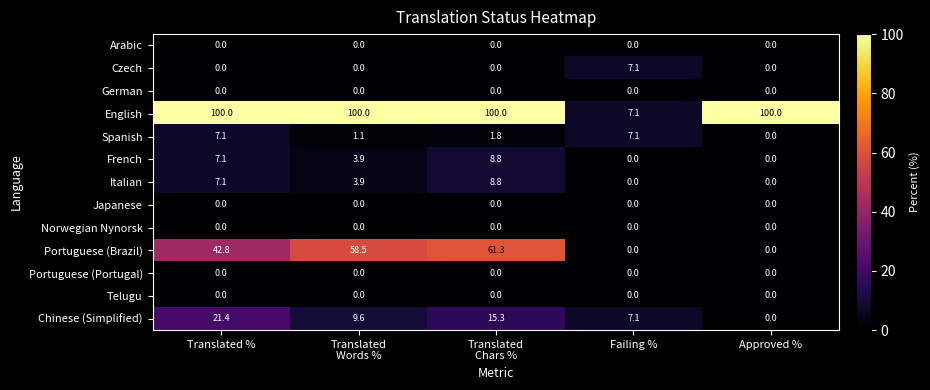

Which series has the largest total across all categories?

English